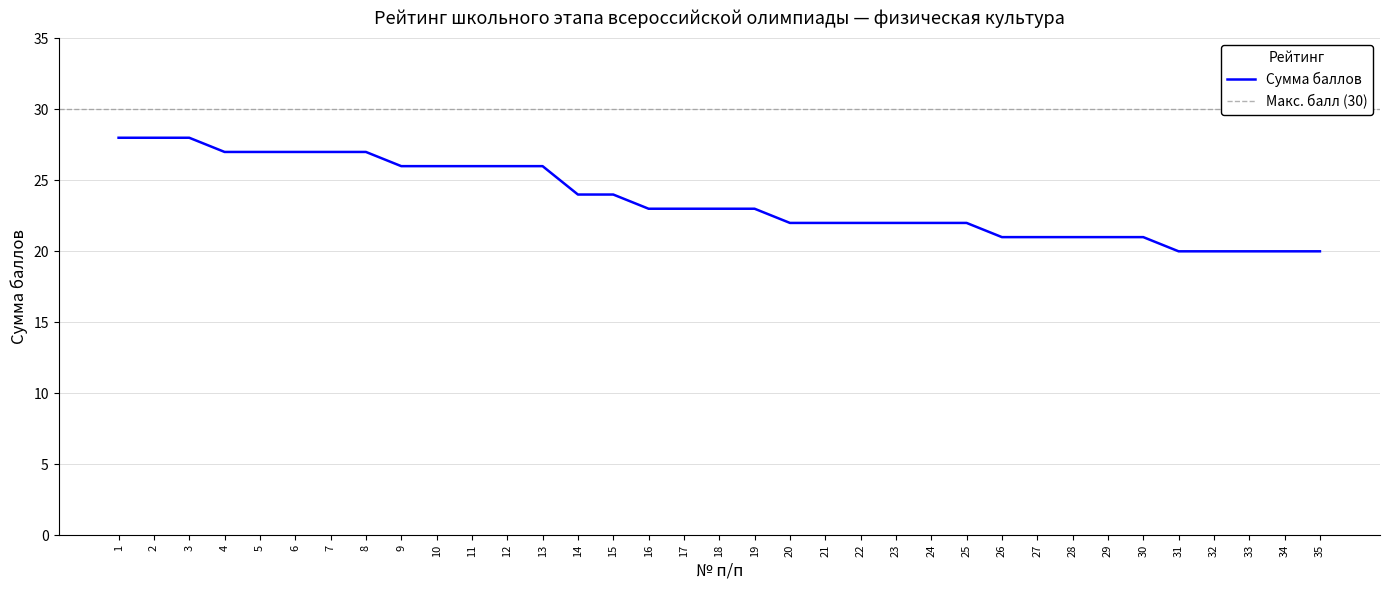

Reading left to right, extract all data points from this chart.

28	28	28	27	27	27	27	27	26	26	26	26	26	24	24	23	23	23	23	22	22	22	22	22	22	21	21	21	21	21	20	20	20	20	20